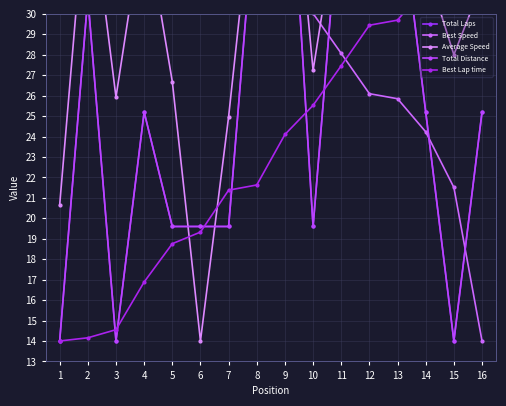

What are all the series names shown in the legend?

Total Laps, Best Speed, Average Speed, Total Distance, Best Lap time